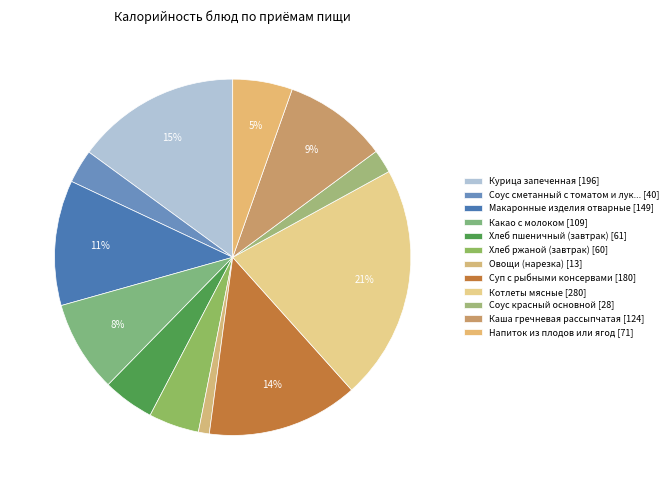

Count the number of slices in the pie.

12